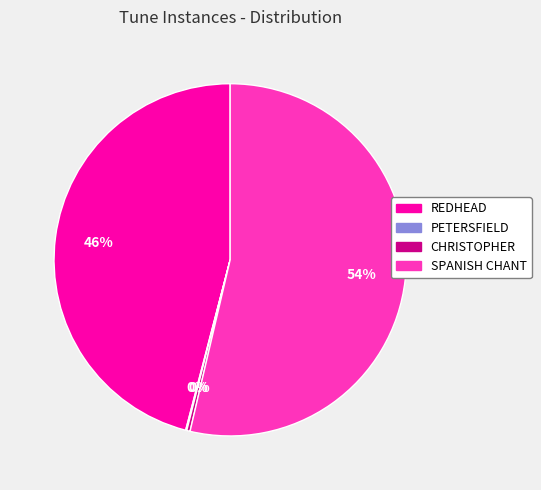

True or false: REDHEAD accounts for 53% of the total.

False